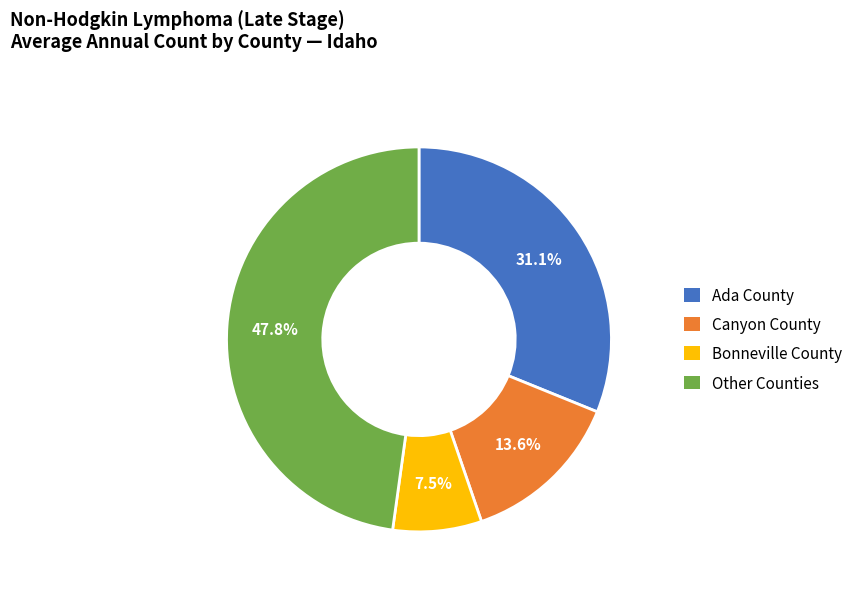

Does any single category account for the majority?

No